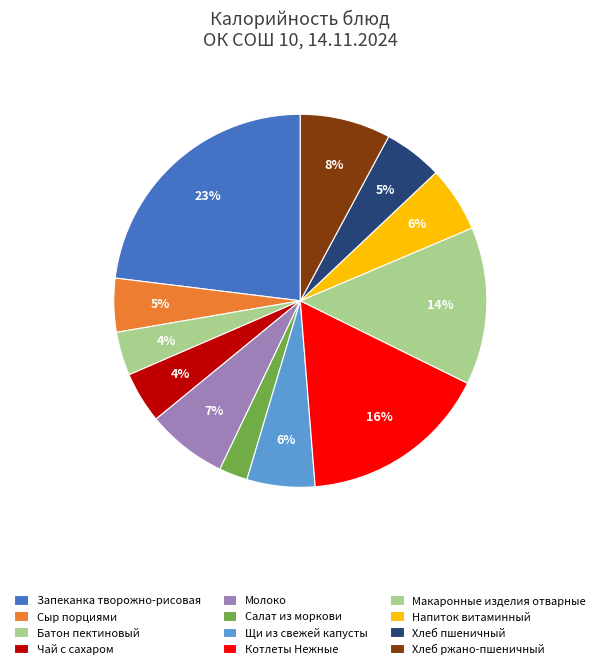

Count the number of slices in the pie.

12